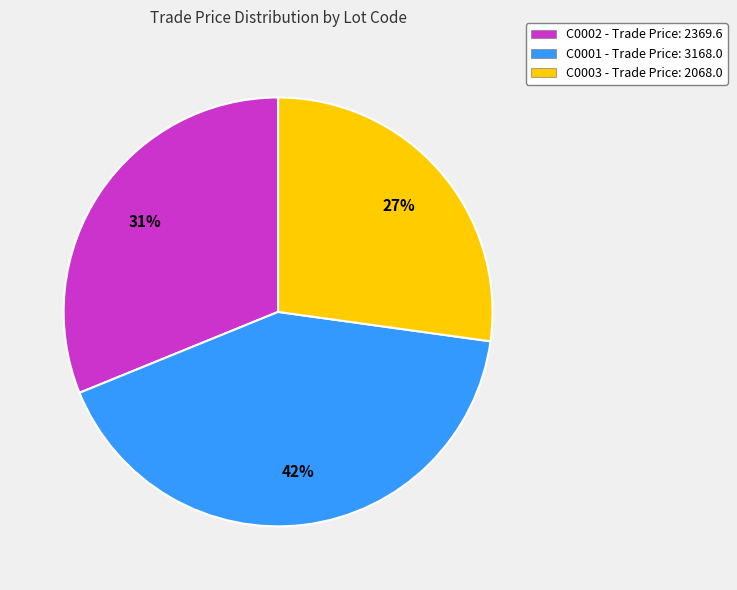

Does any single category account for the majority?

No